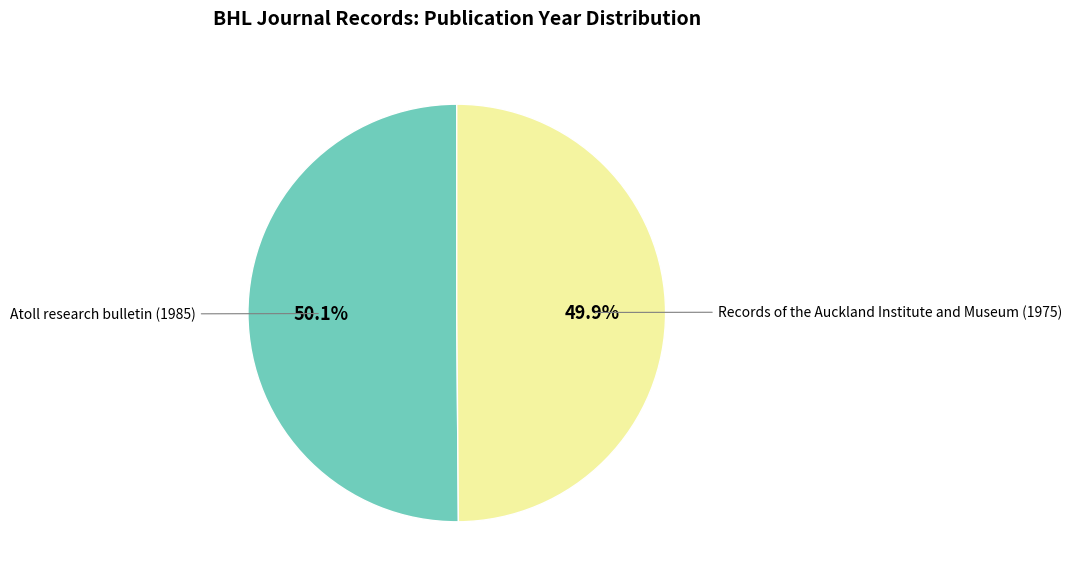

Does any single category account for the majority?

Yes